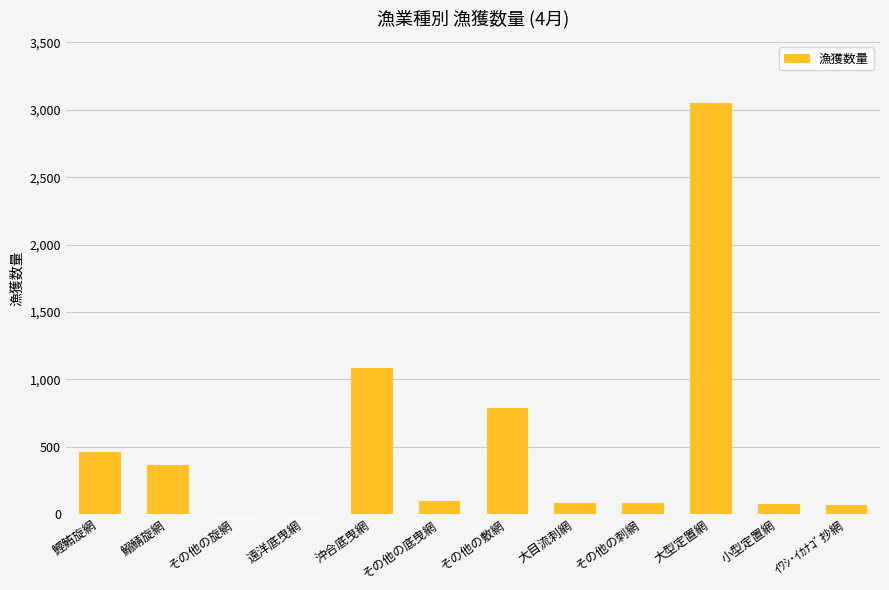

What is the change in value from その他の敷網 to ｲﾜｼ･ｲｶﾅｺﾞ抄網?

-718.6